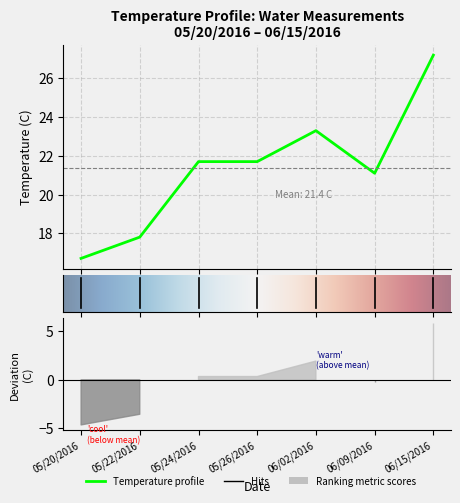

The value at 05/22/2016 is 6.1. True or false?

False